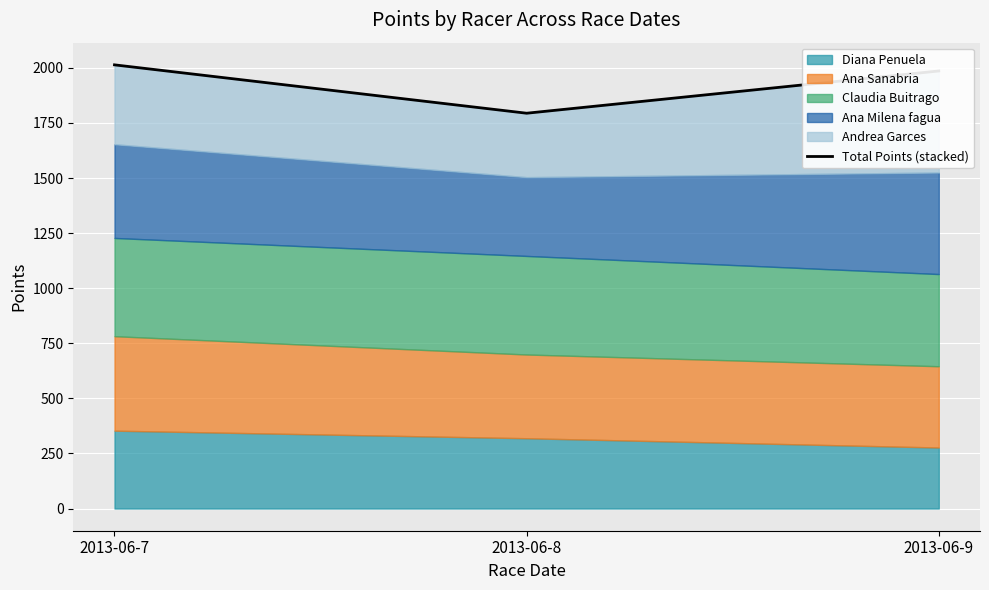

Reading right to left, what are all the values shown in this chart?

1985.8	1794.0	2013.5